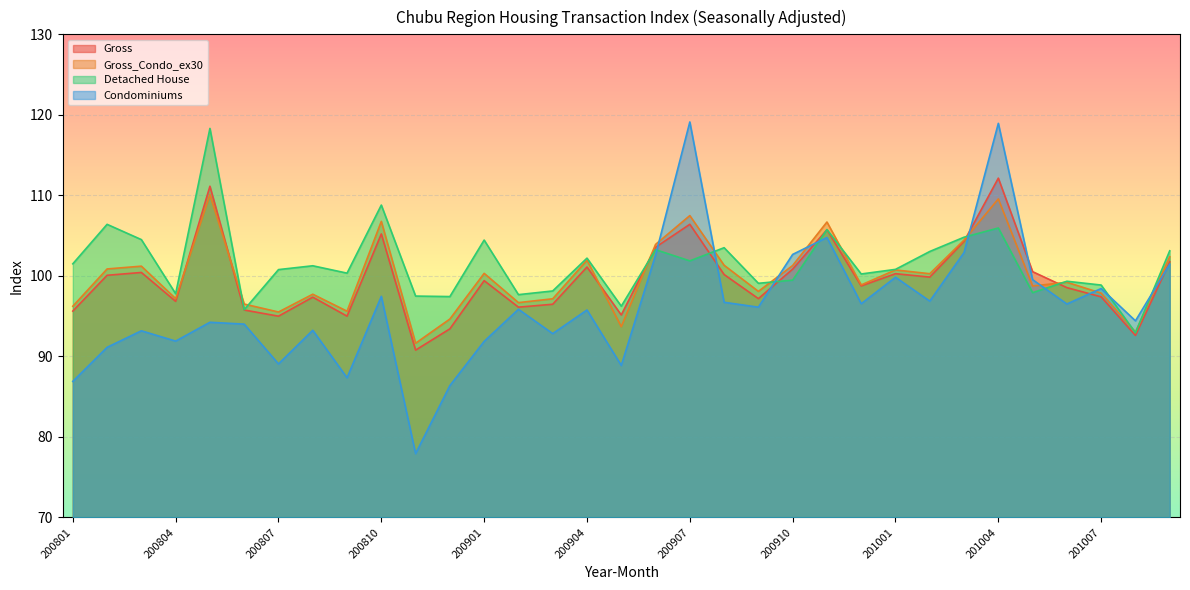

True or false: Gross_Condo_ex30 and Detached House cross at least once.

True